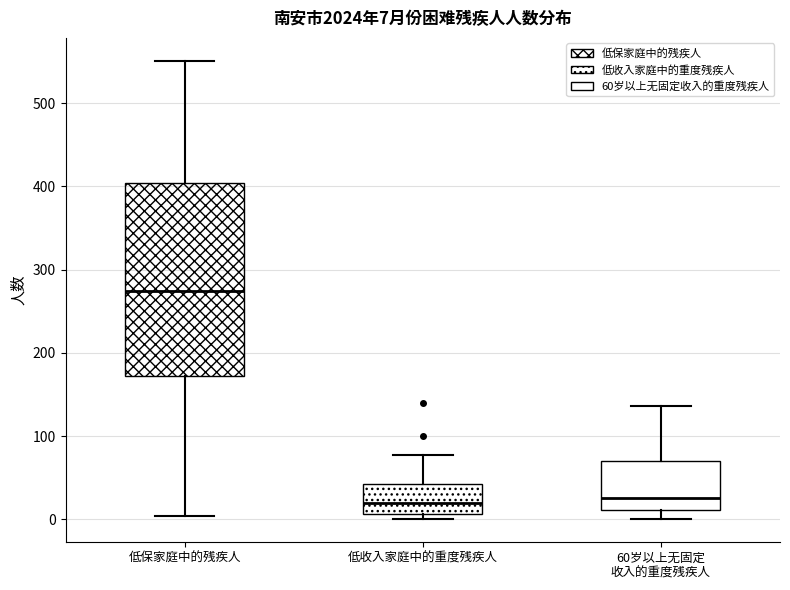

Which box's median line is the highest?

低保家庭中的残疾人